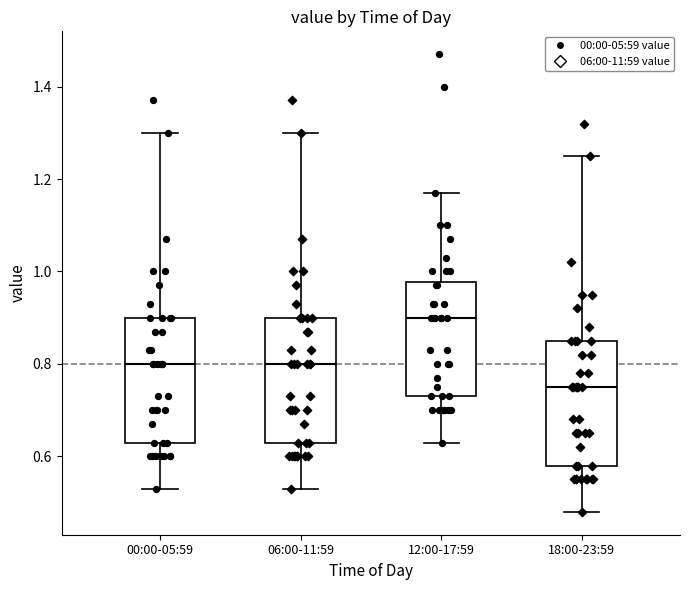

Reading left to right, read every box against the y-axis: the position of its median line, the range the box covers, and the ends of its whiskers. The values are not printed on the chart, so give them approximately, as read against the axis.

00:00-05:59: median 0.80, box 0.64 to 0.90, whiskers 0.54 to 1.30
06:00-11:59: median 0.80, box 0.64 to 0.90, whiskers 0.54 to 1.30
12:00-17:59: median 0.90, box 0.74 to 0.98, whiskers 0.64 to 1.18
18:00-23:59: median 0.76, box 0.58 to 0.86, whiskers 0.48 to 1.26